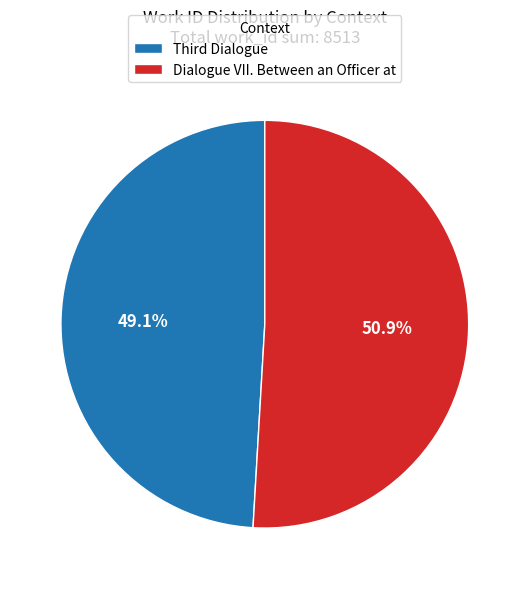

Which slice is the largest?

Dialogue VII. Between an Officer at